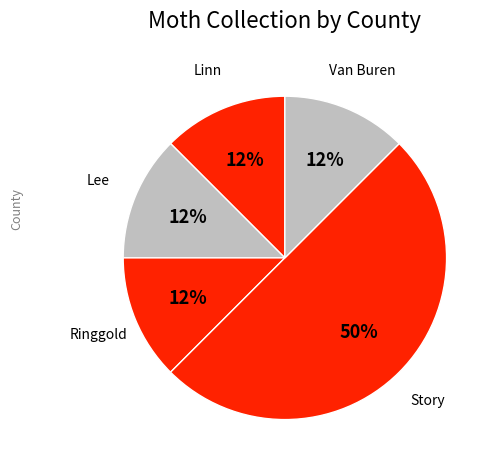

To the nearest percent, what is the average slice percentage?

20%